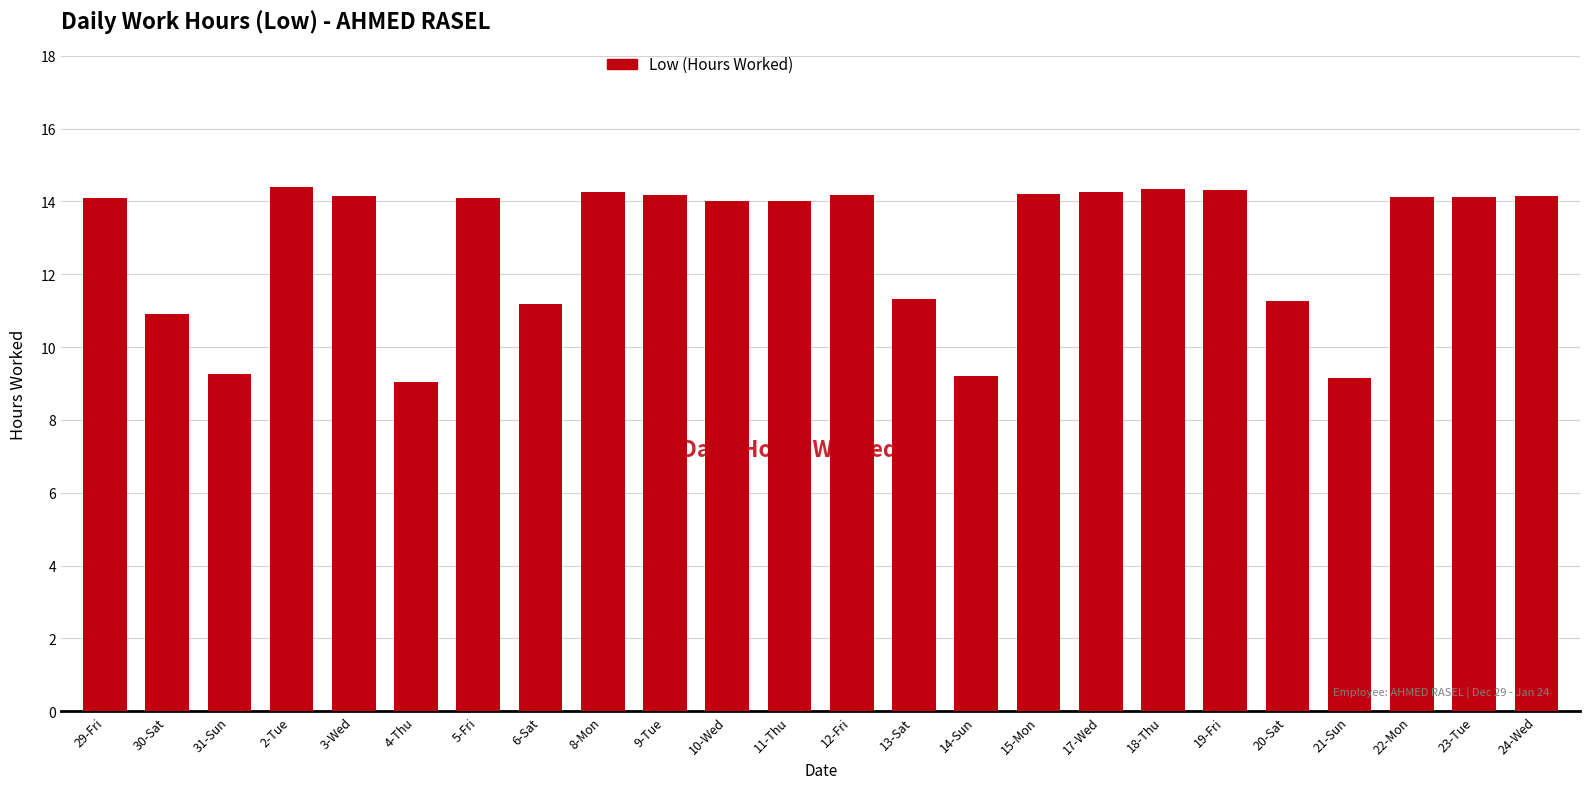

What is the greatest value displayed?

14.4